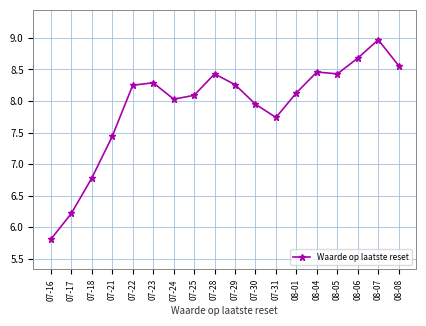

Which category has the highest value across all series?

08-07